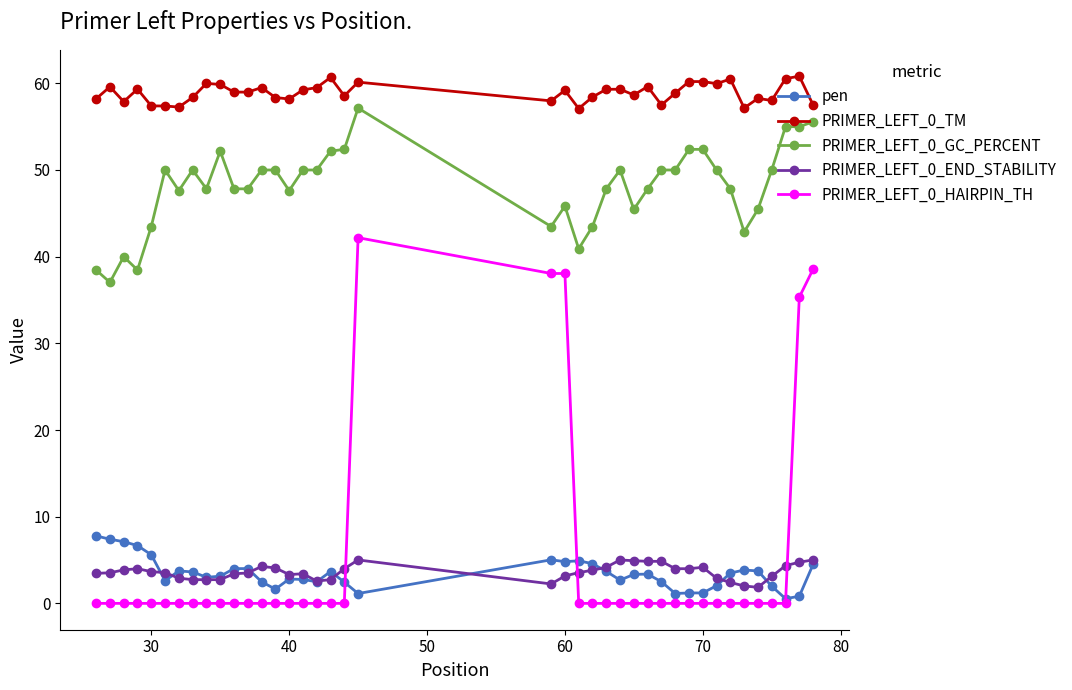

True or false: PRIMER_LEFT_0_END_STABILITY and PRIMER_LEFT_0_HAIRPIN_TH cross at least once.

True